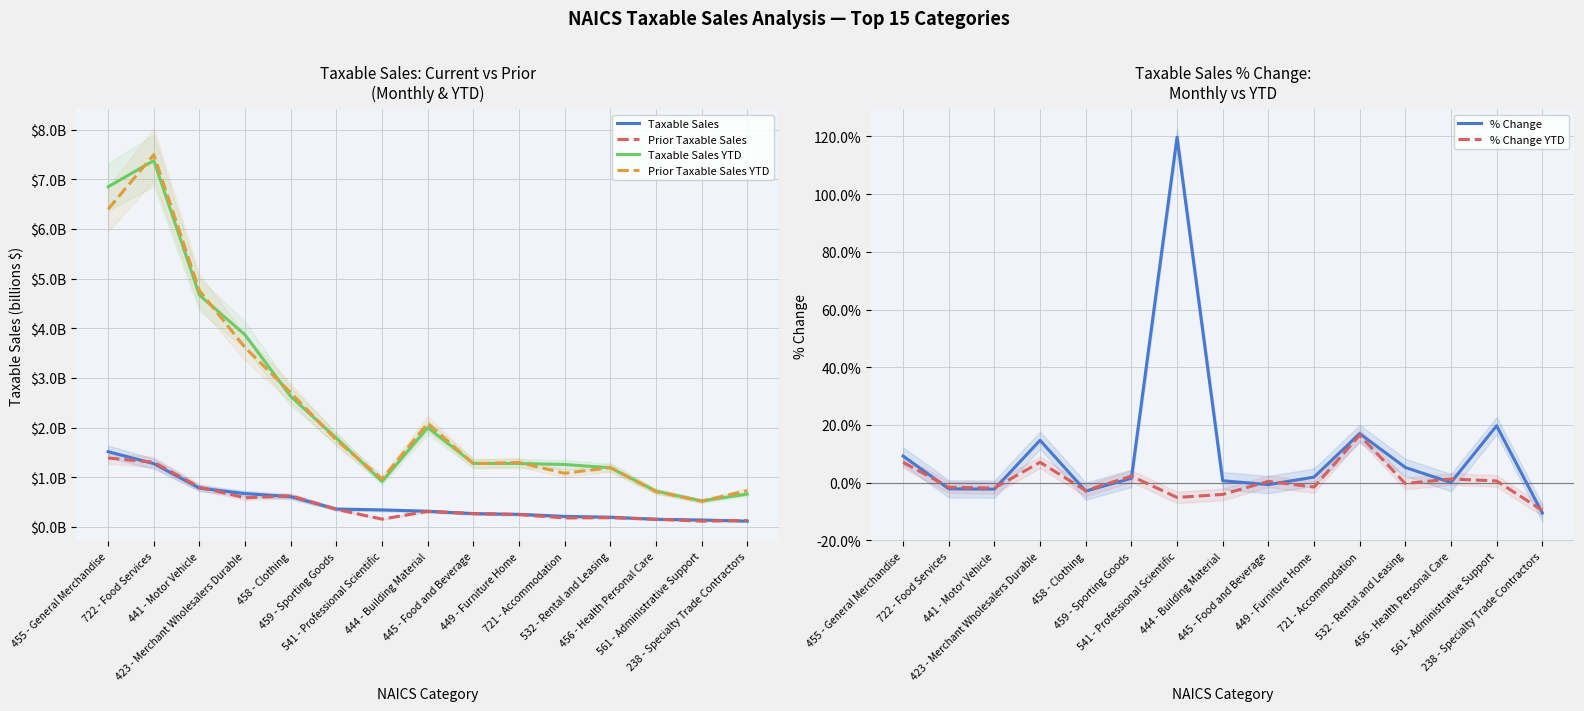

At which category does Prior Taxable Sales reach its first local peak?

458 - Clothing